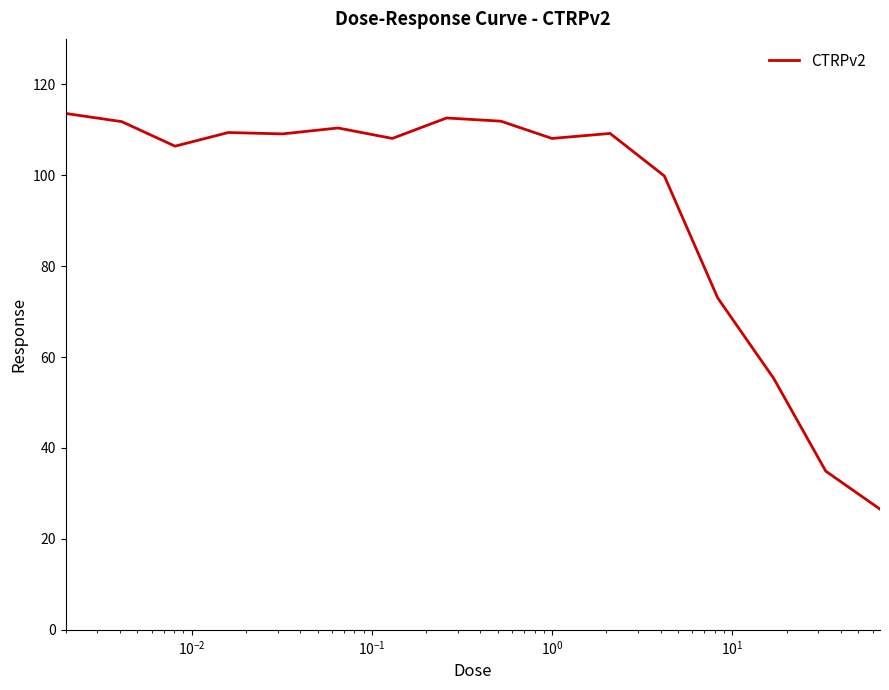

What is the average value?

93.8